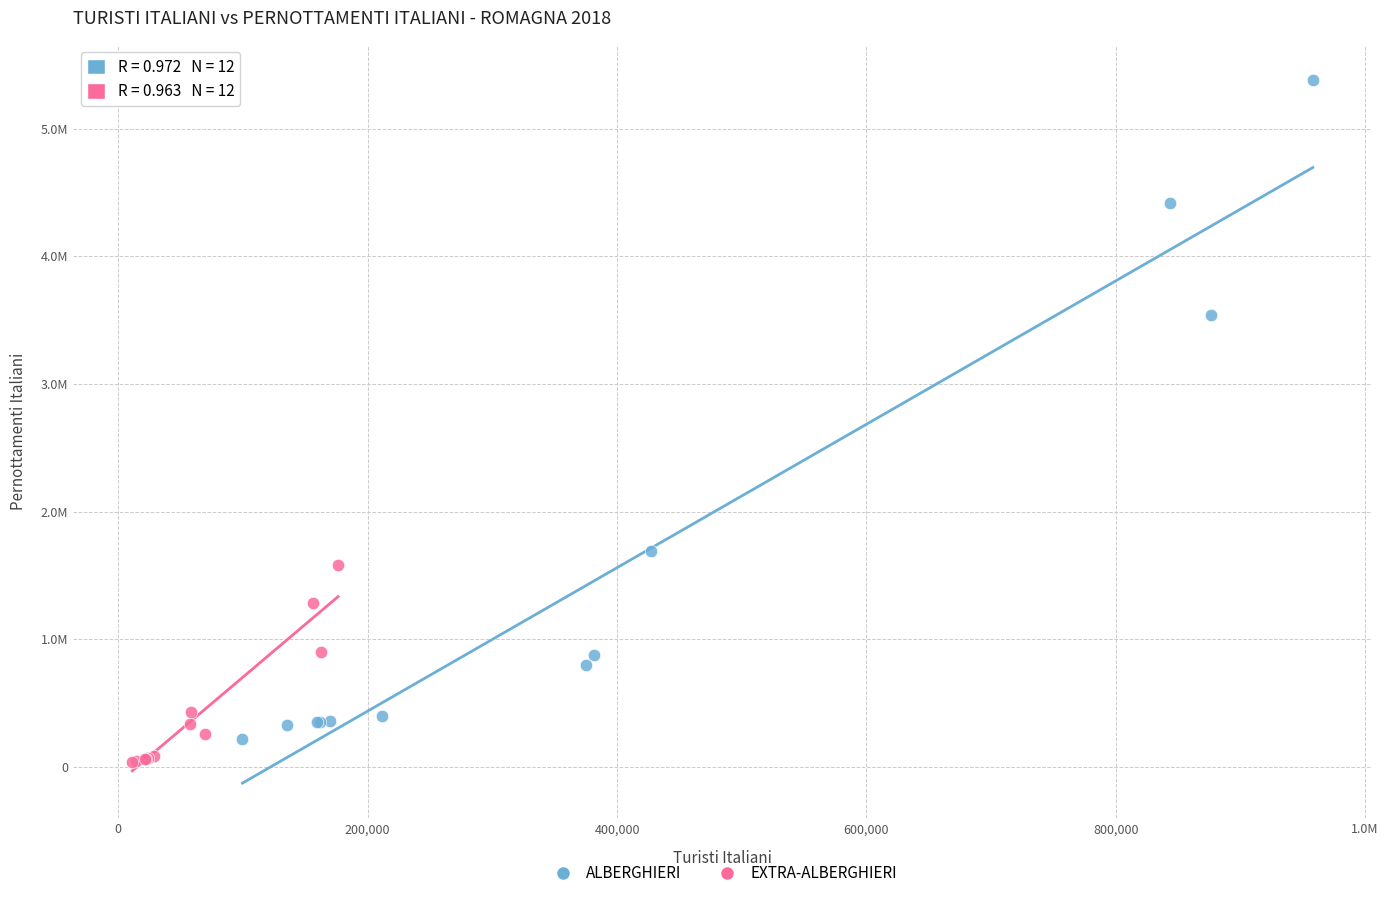

Which series contains the highest Y value?

ALBERGHIERI